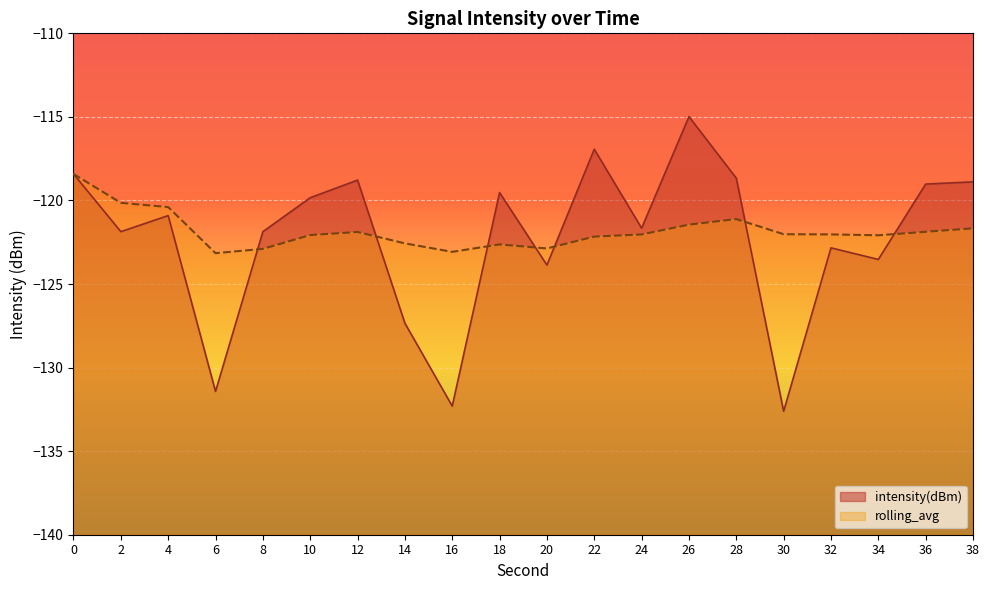

At which label is rolling_avg closest to -120?

2